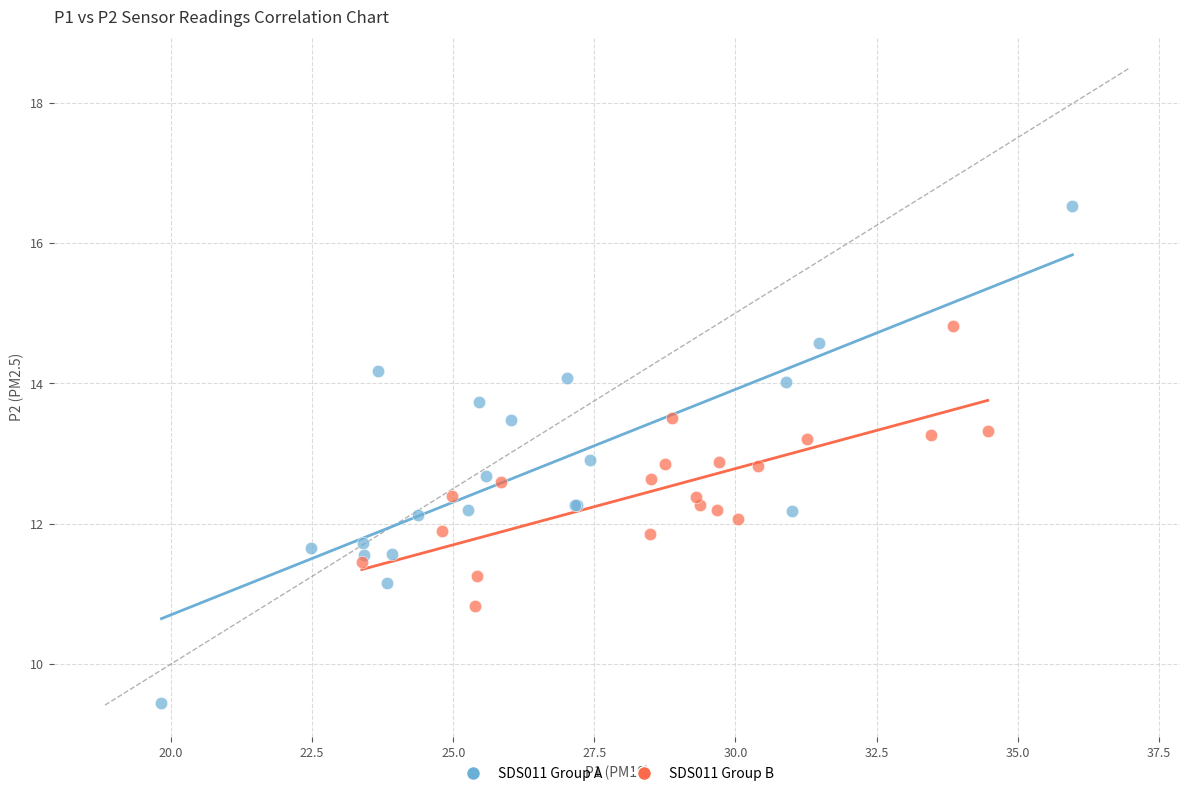

Which series reaches the minimum Y coordinate?

SDS011 Group A